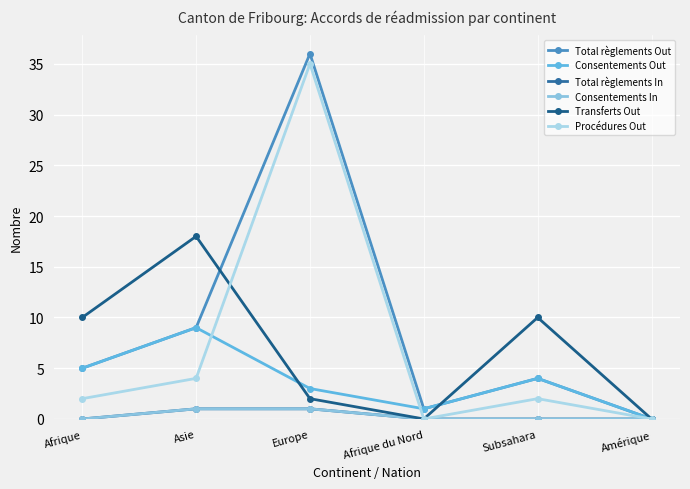

Does the chart have visible grid lines?

Yes